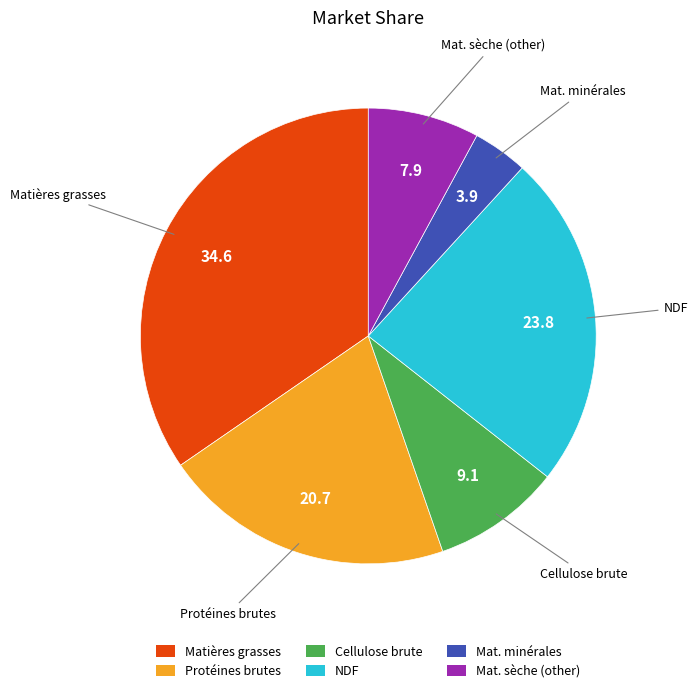

What is the smallest slice in the pie chart?

Mat. minérales